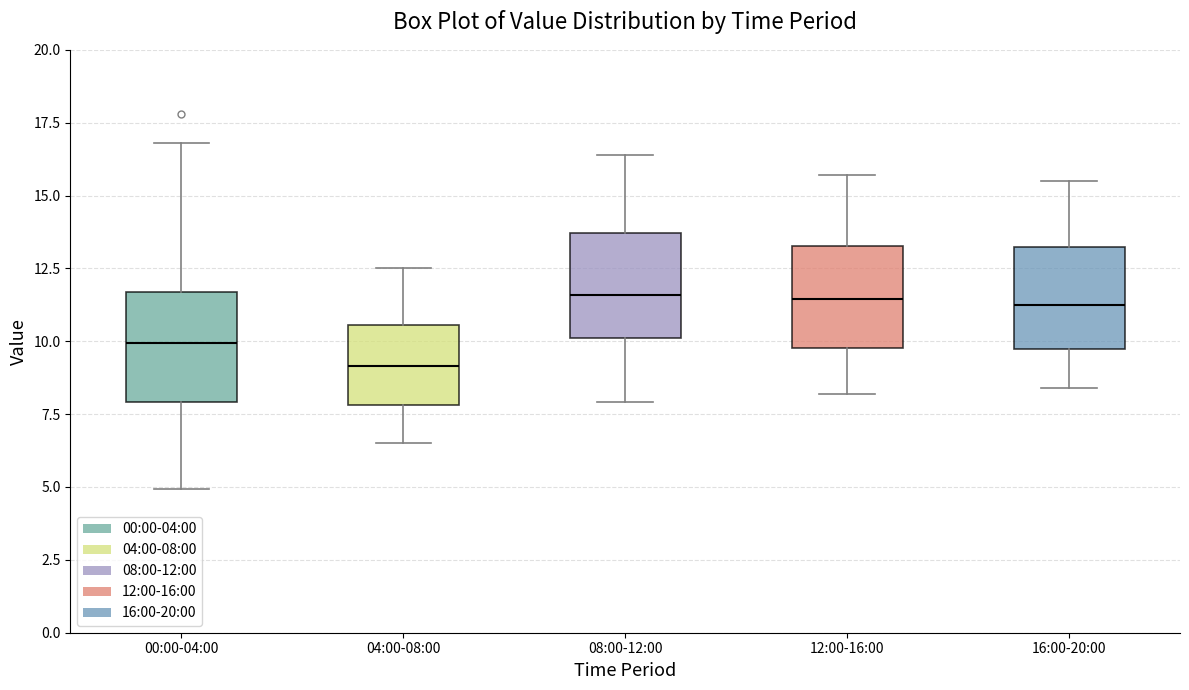

Reading left to right, transcribe this box plot: for each box, give where its median line is, the range the box spans, and where its two whiskers end, as read against the y-axis. The values are not printed on the chart, so give them approximately, as read against the axis.

00:00-04:00: median 10.0, box 8.0 to 11.5, whiskers 5.0 to 17.0
04:00-08:00: median 9.0, box 8.0 to 10.5, whiskers 6.5 to 12.5
08:00-12:00: median 11.5, box 10.0 to 13.5, whiskers 8.0 to 16.5
12:00-16:00: median 11.5, box 10.0 to 13.5, whiskers 8.0 to 15.5
16:00-20:00: median 11.5, box 10.0 to 13.5, whiskers 8.5 to 15.5